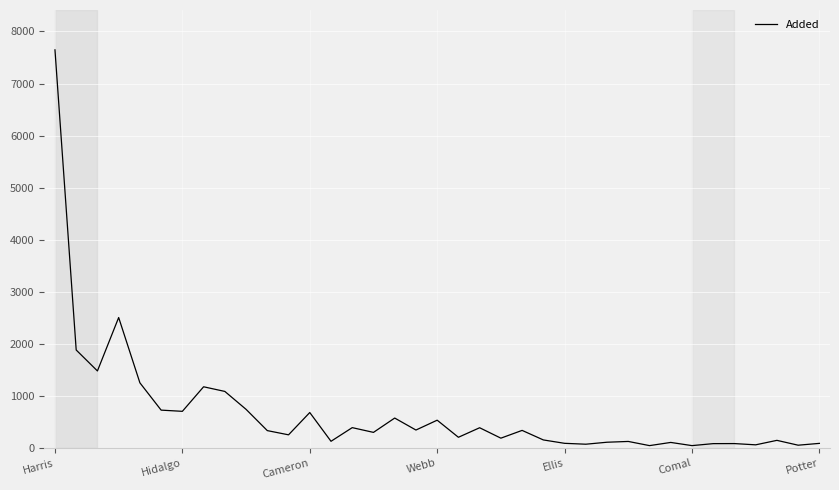

What is the maximum value shown in the chart?

7647